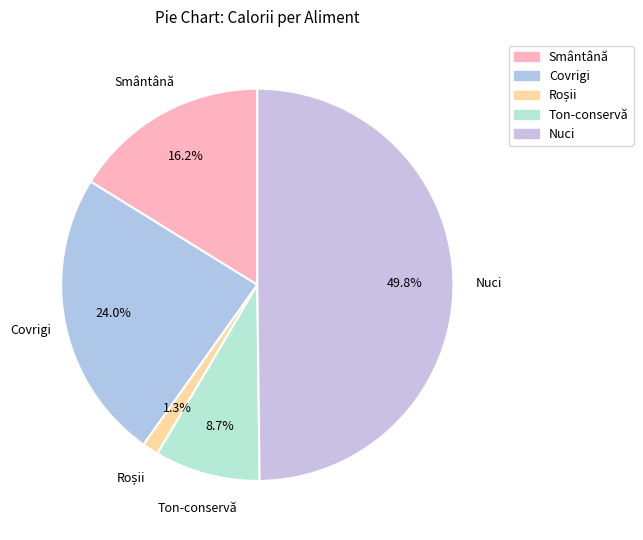

Combined, what portion of the pie is Covrigi and Ton-conservă?

32.7%